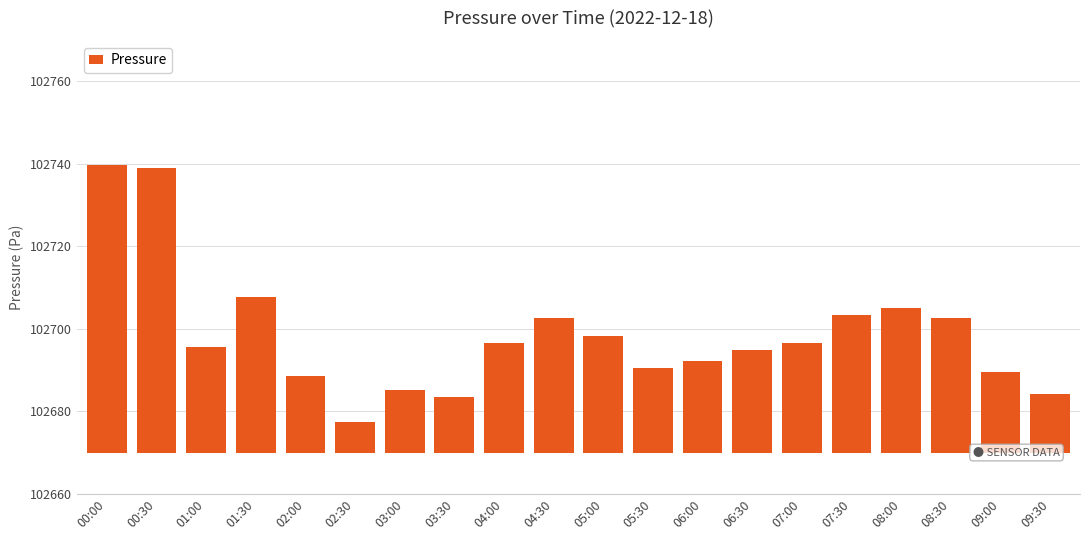

Is it true that the value at 06:30 is 29163.7?

False